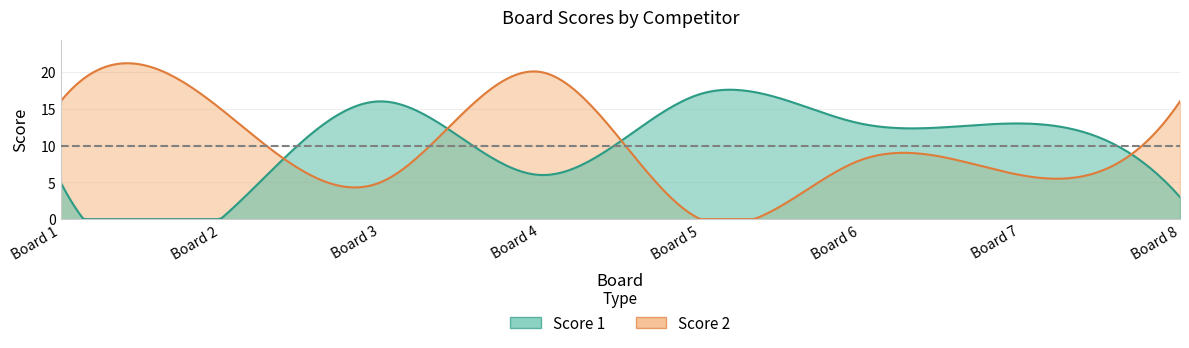

Which series has the largest range (max minus min)?

Score 2